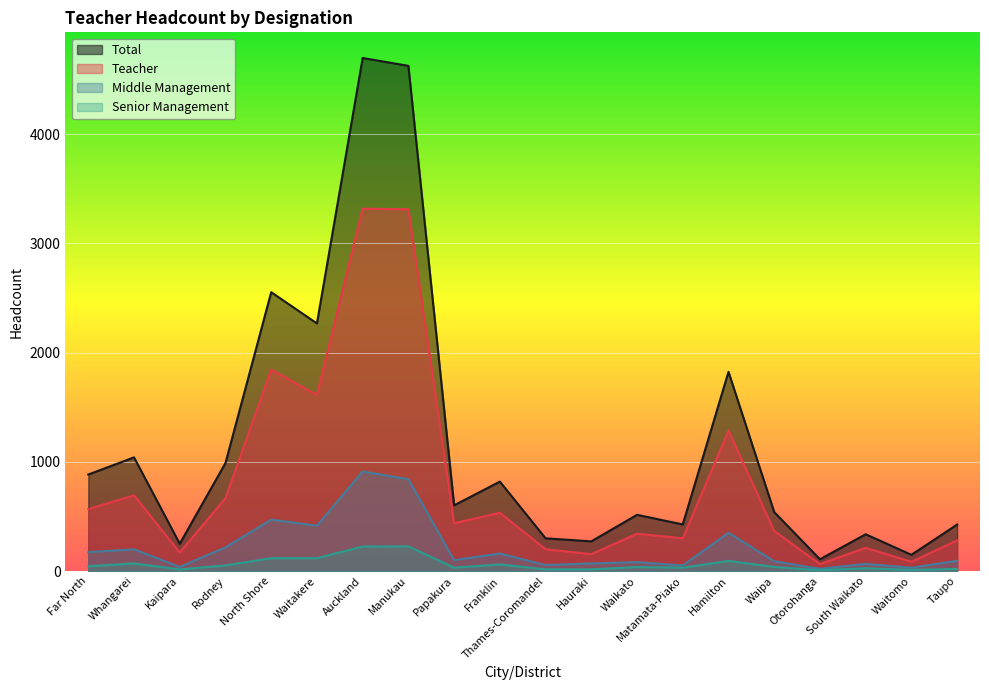

List the series in order of their peak value, highest first.

Total, Teacher, Middle Management, Senior Management